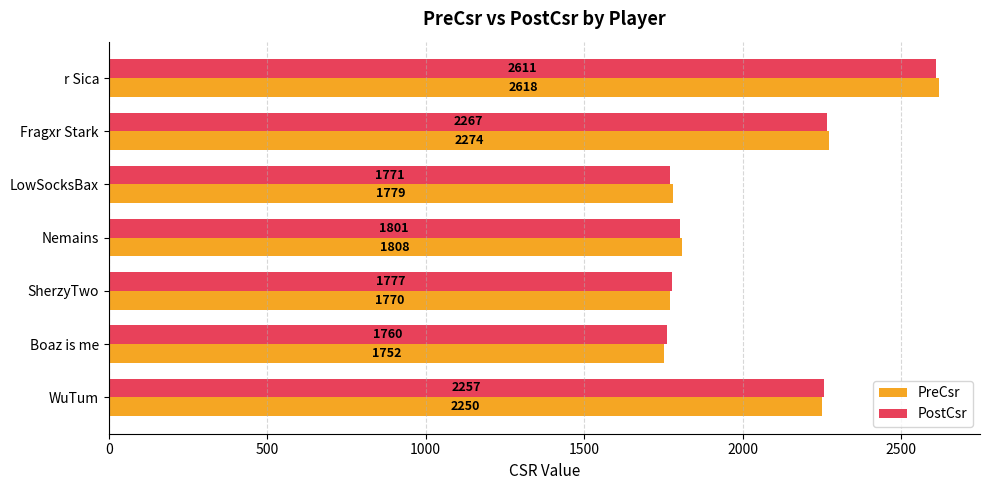

What is the smallest value displayed?

1752